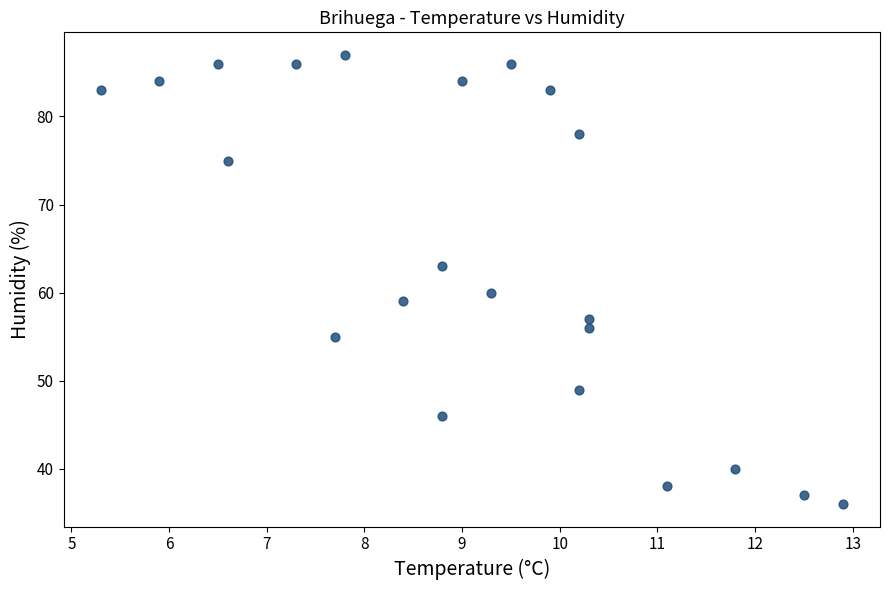

What is the range of Y values (max minus min)?

51